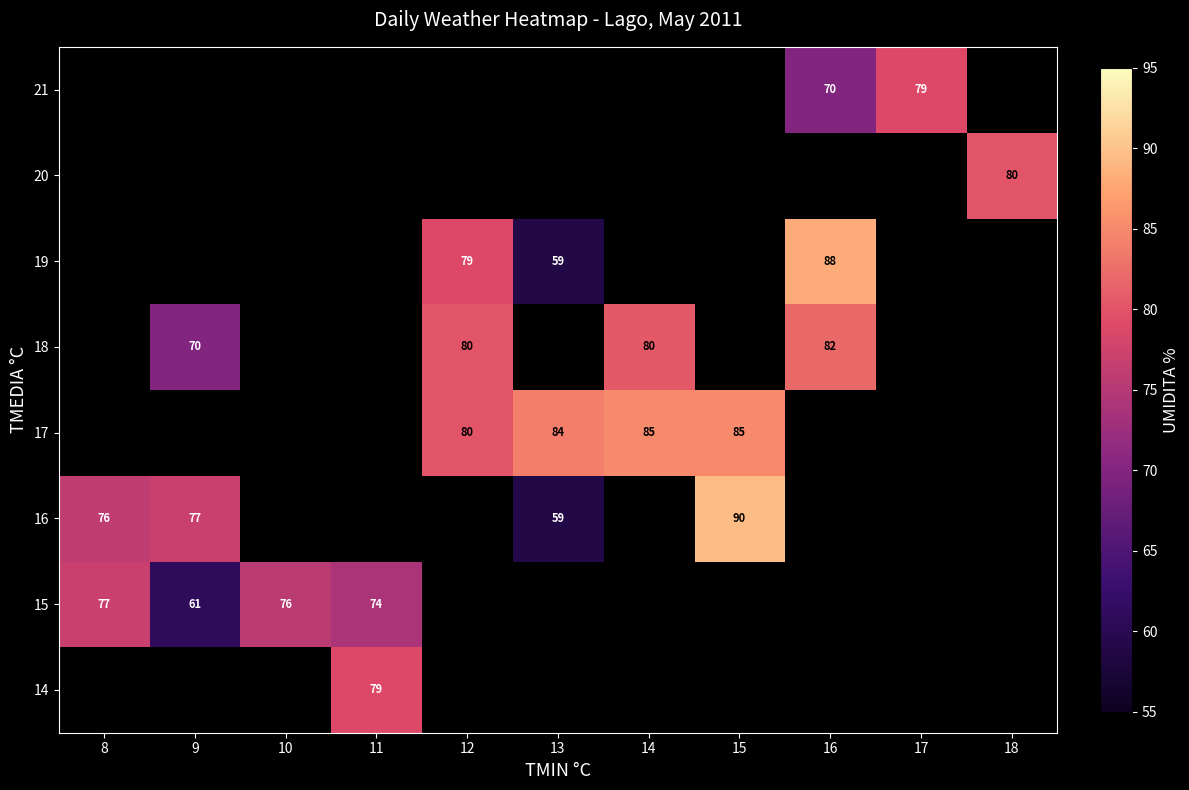

Between 16 and 11, which is larger?

11